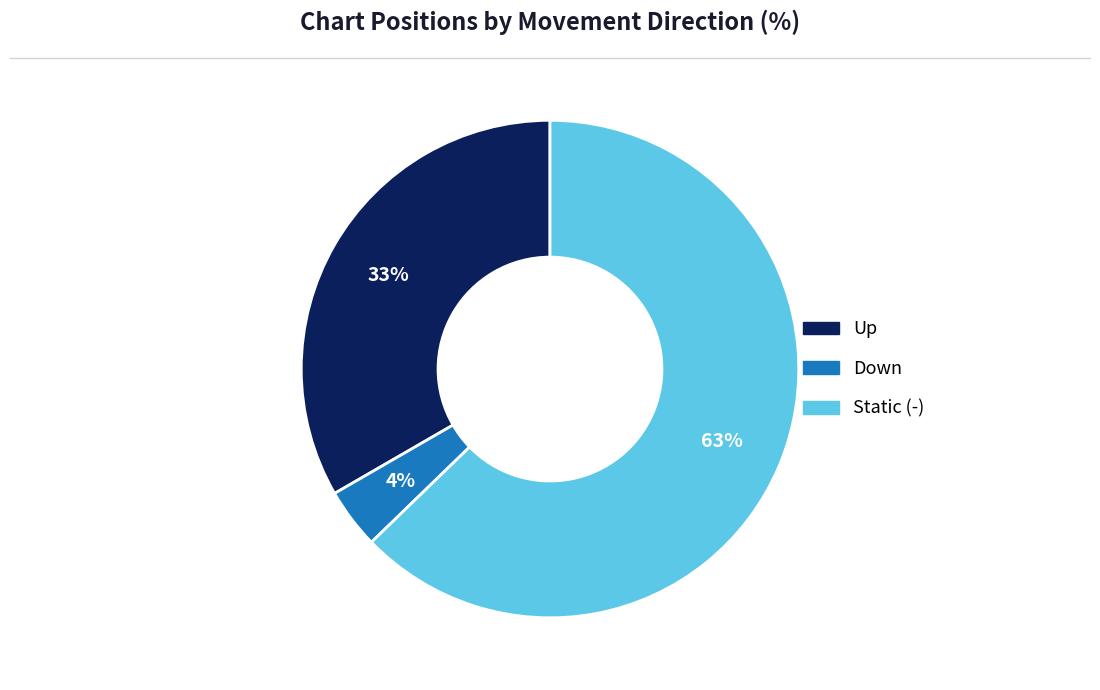

To the nearest percent, what is the average slice percentage?

33%